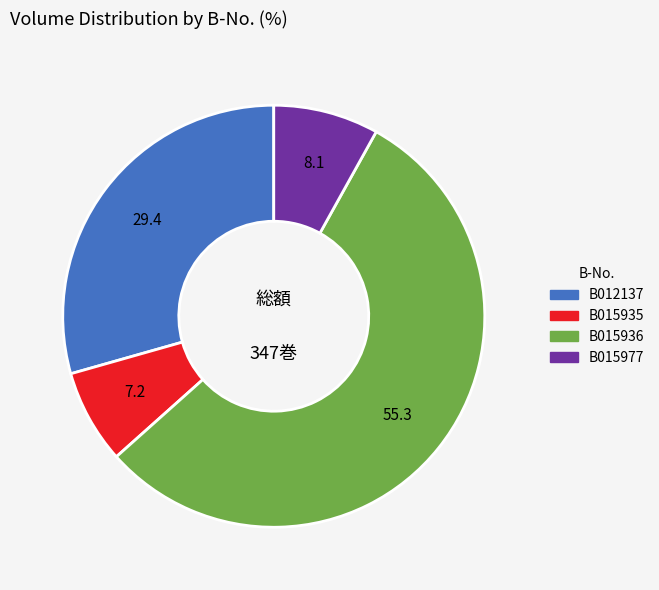

Is it true that B015935 is 7% of the pie?

True